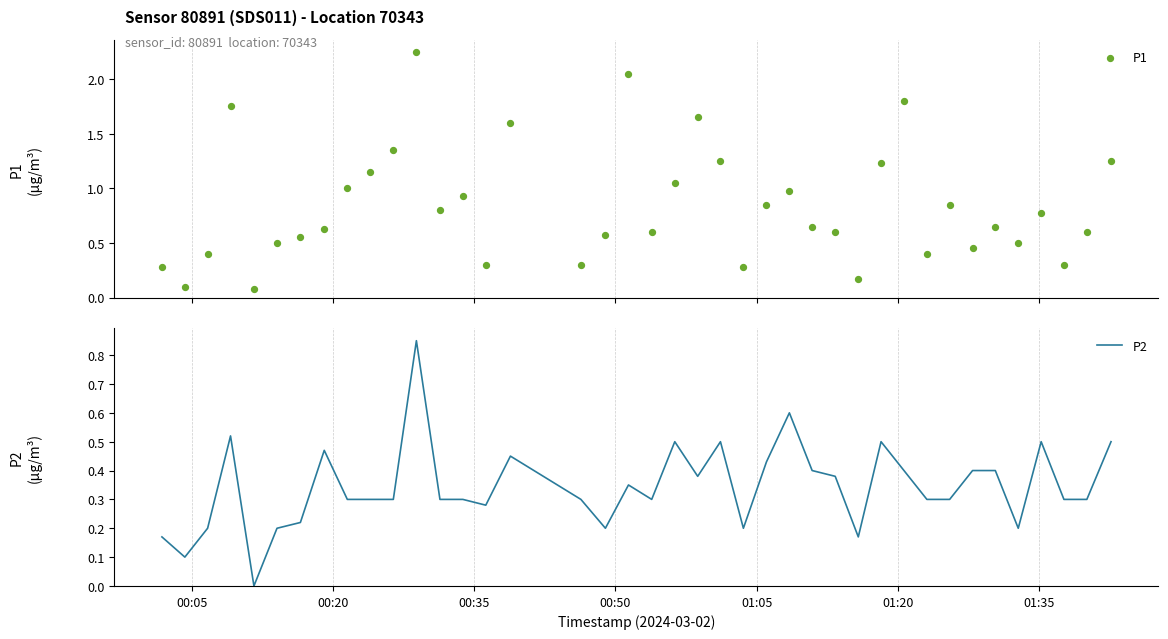

Which series reaches the minimum Y coordinate?

P2